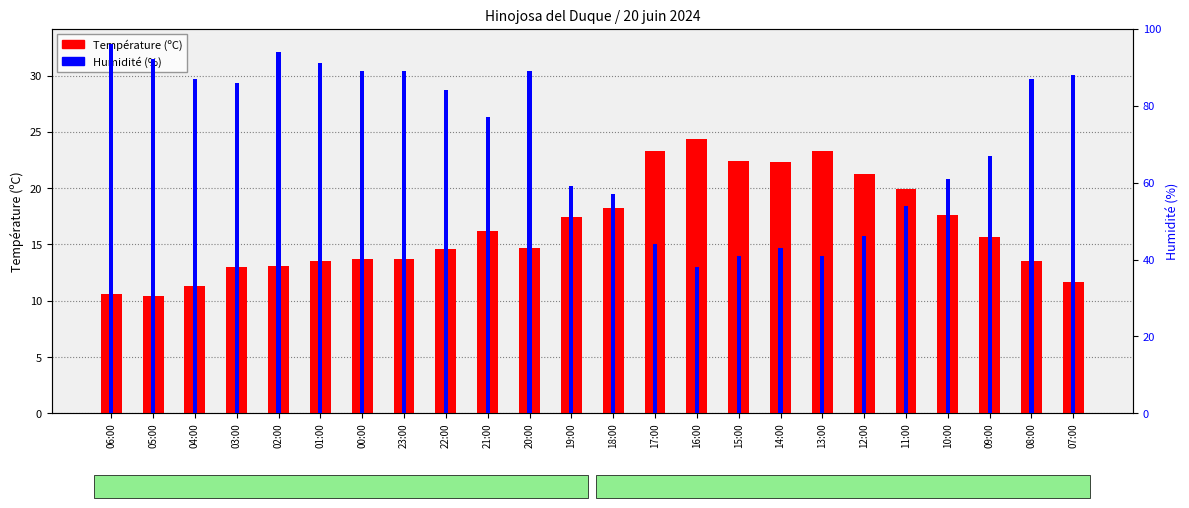

What is the maximum value for Température (ºC)?

24.4